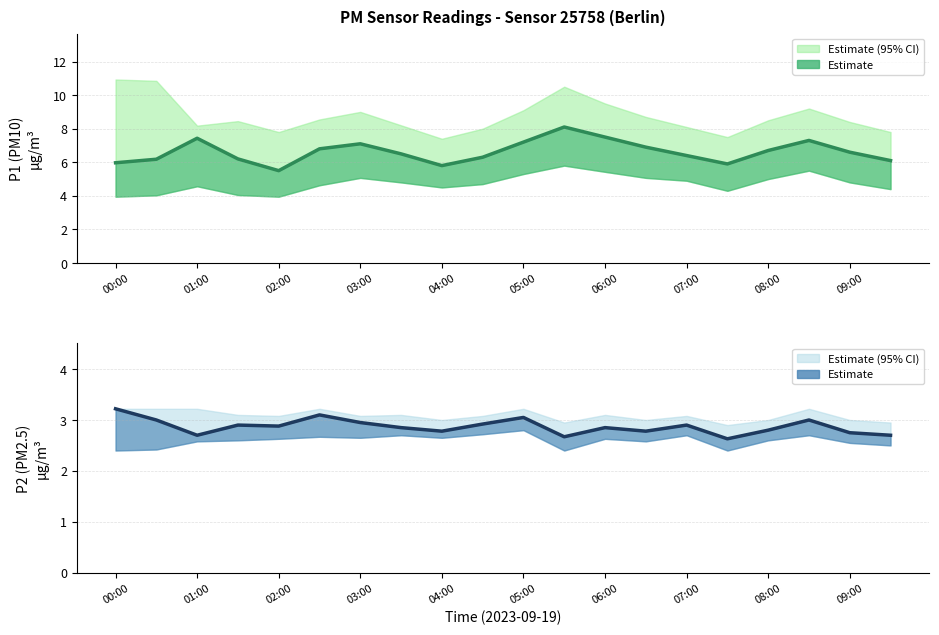

Does the chart display data point markers on the line(s)?

No